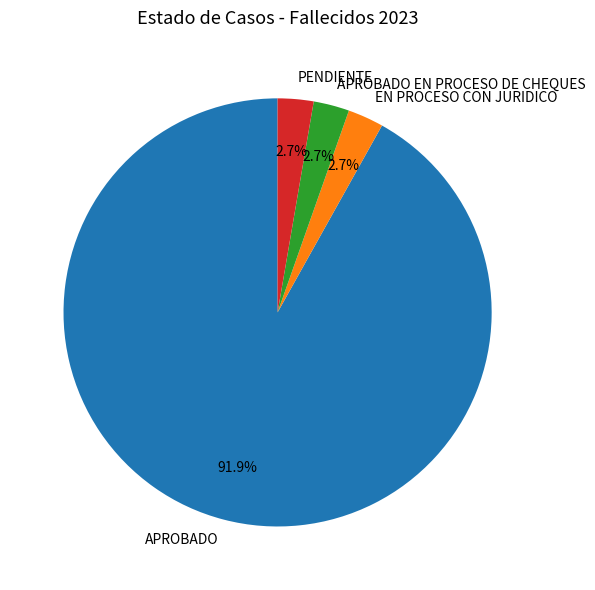

To the nearest percent, what is the average slice percentage?

25%